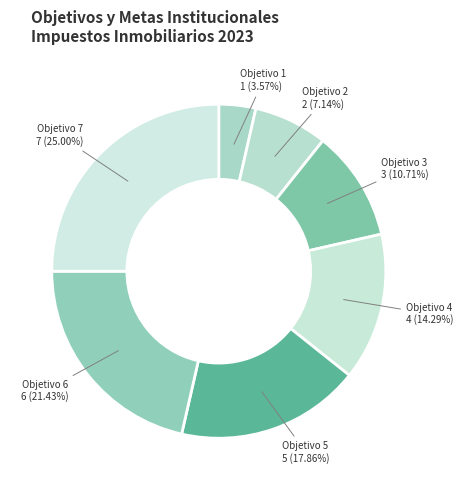

To the nearest percent, what percentage of the pie is Objetivo 3?

11%